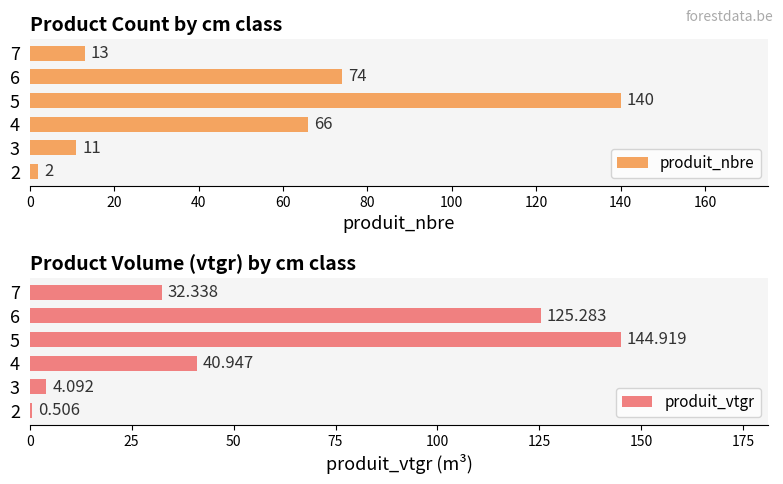

What is the value of the produit_vtgr bar at the 5th from the left?

125.3